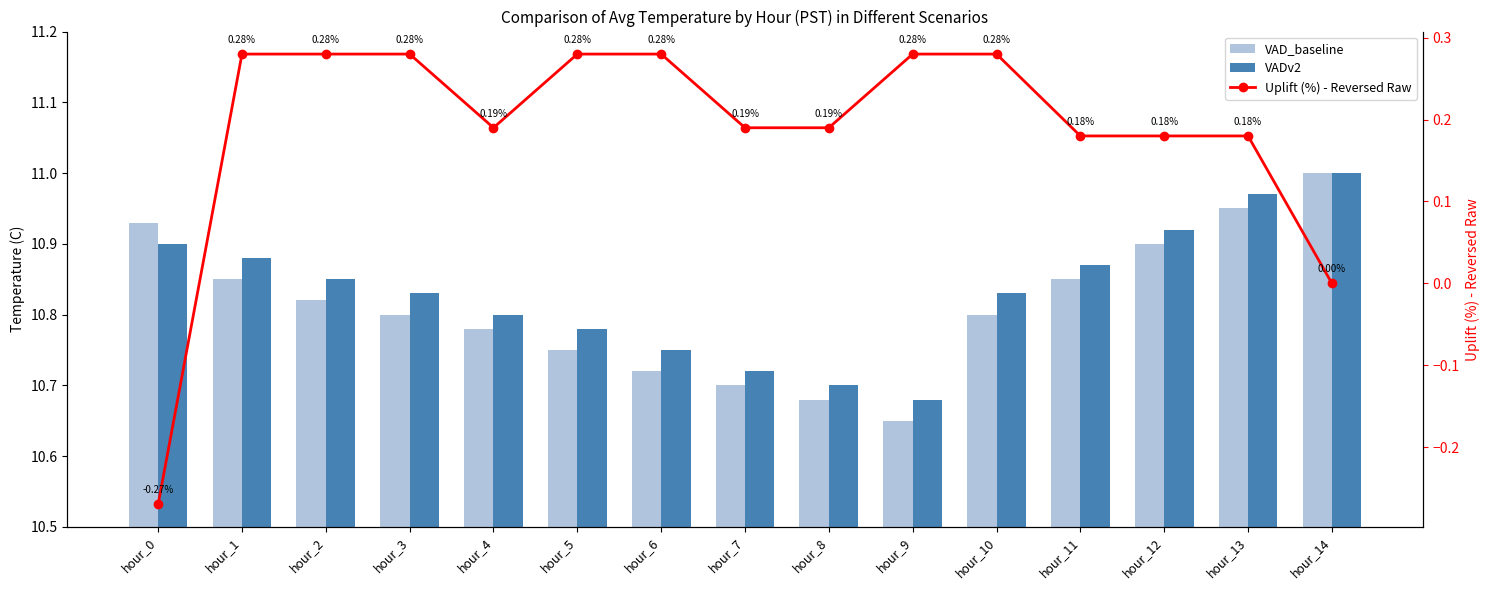

Which label corresponds to the smallest value in the chart?

hour_0